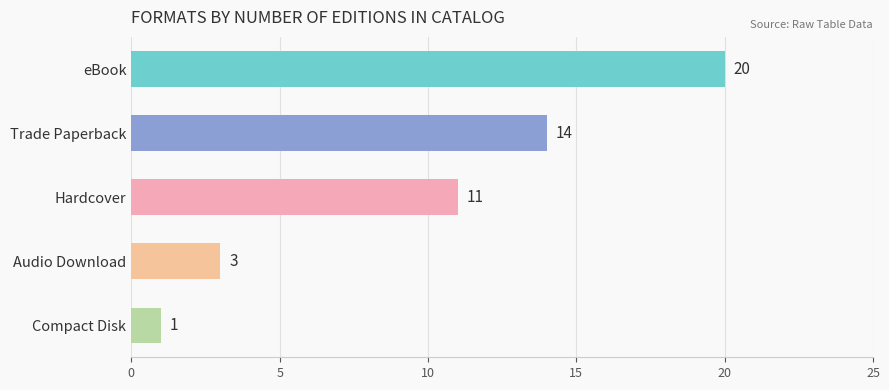

Count the number of data series in this chart.

1